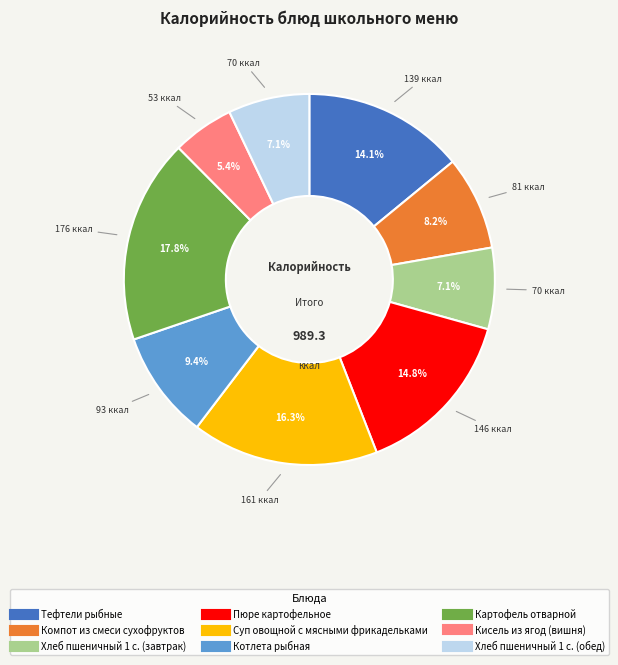

Is there a majority slice in this chart?

No